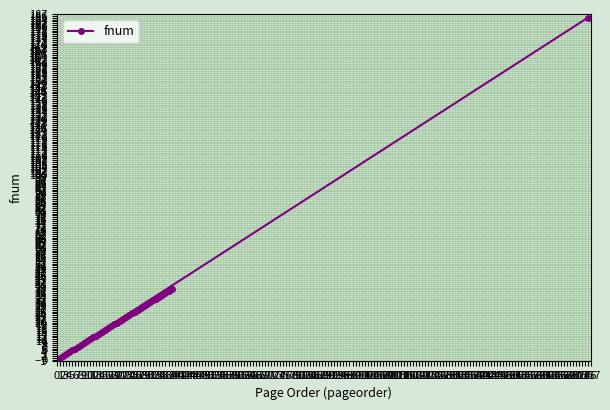

List the labels in order of value, smallest first.

1, 2, 3, 4, 5, 6, 7, 8, 9, 10, 11, 12, 13, 14, 15, 16, 17, 18, 19, 20, 21, 22, 23, 24, 25, 26, 27, 28, 29, 30, 31, 32, 33, 34, 35, 36, 37, 38, 176